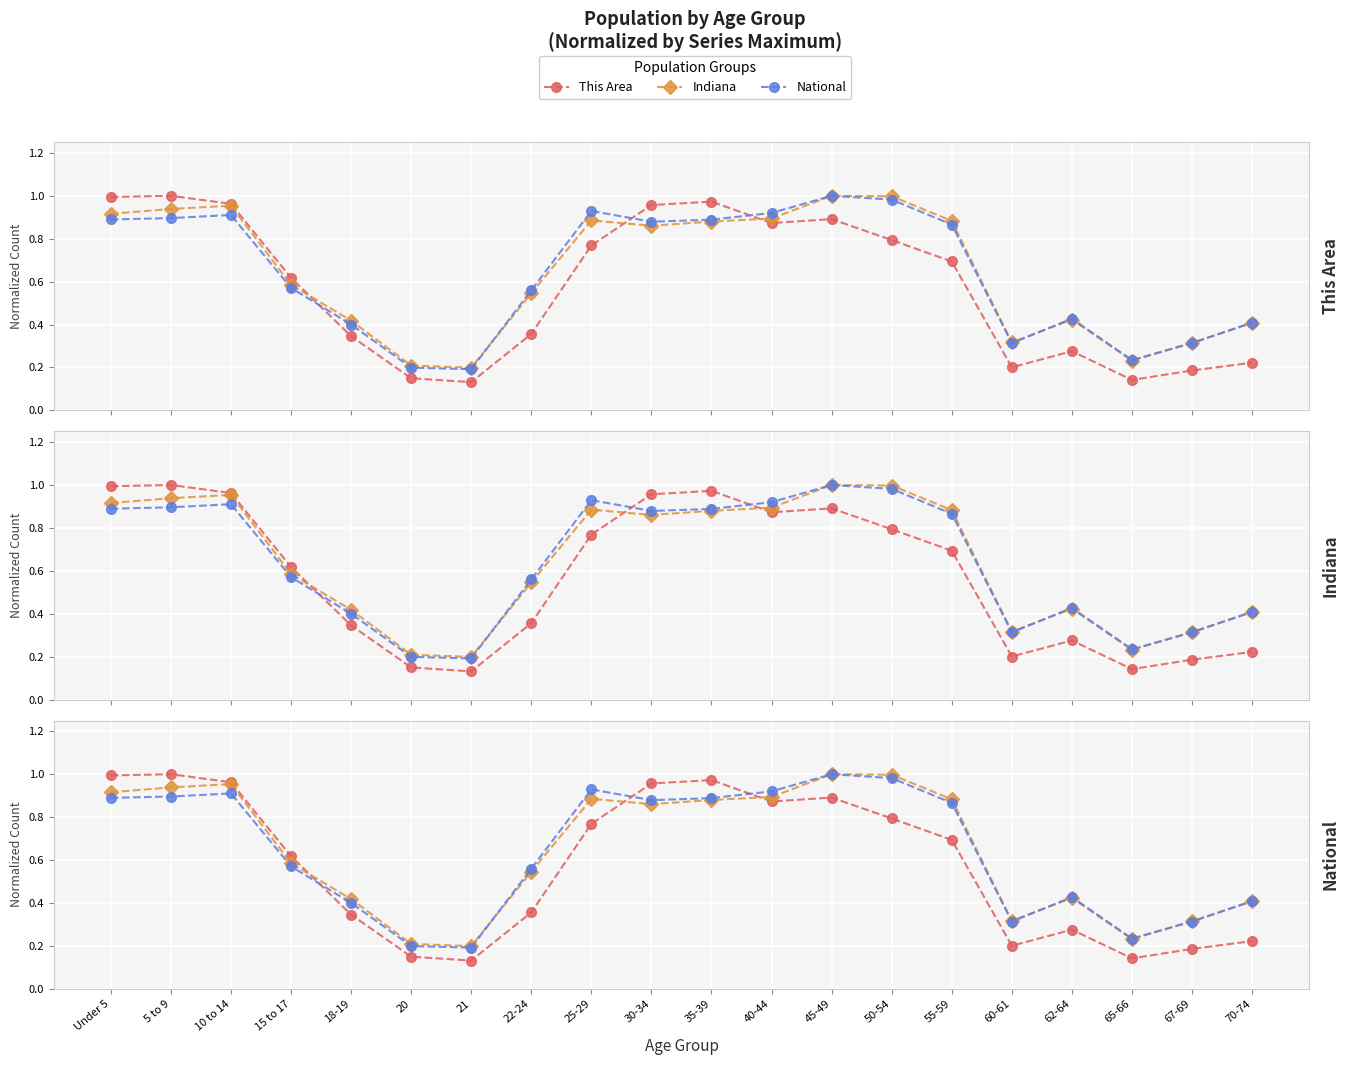

How many categories are shown in the chart?

20